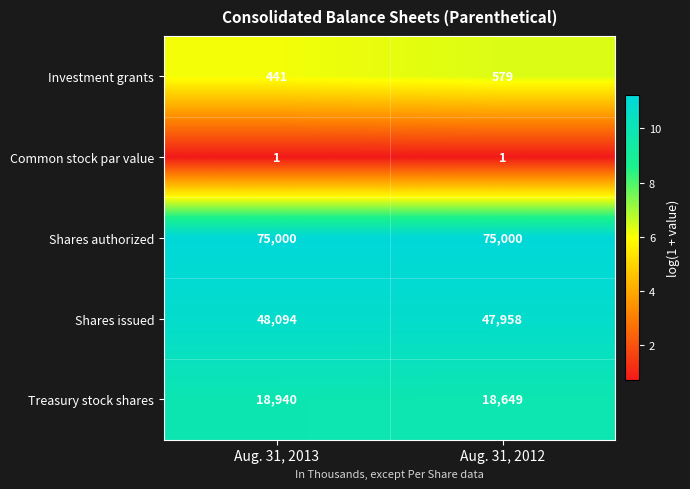

What is the sum of all Shares authorized values?

150000